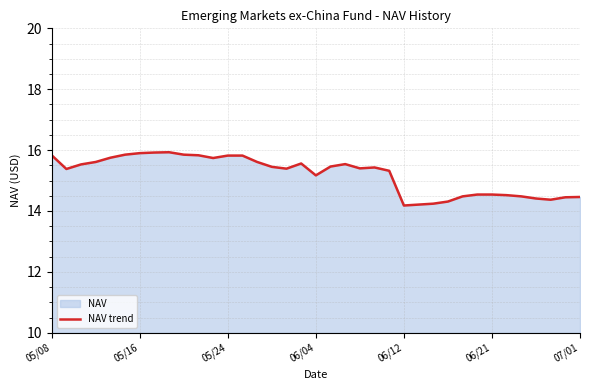

The value at 06/12 is 14.2. True or false?

True